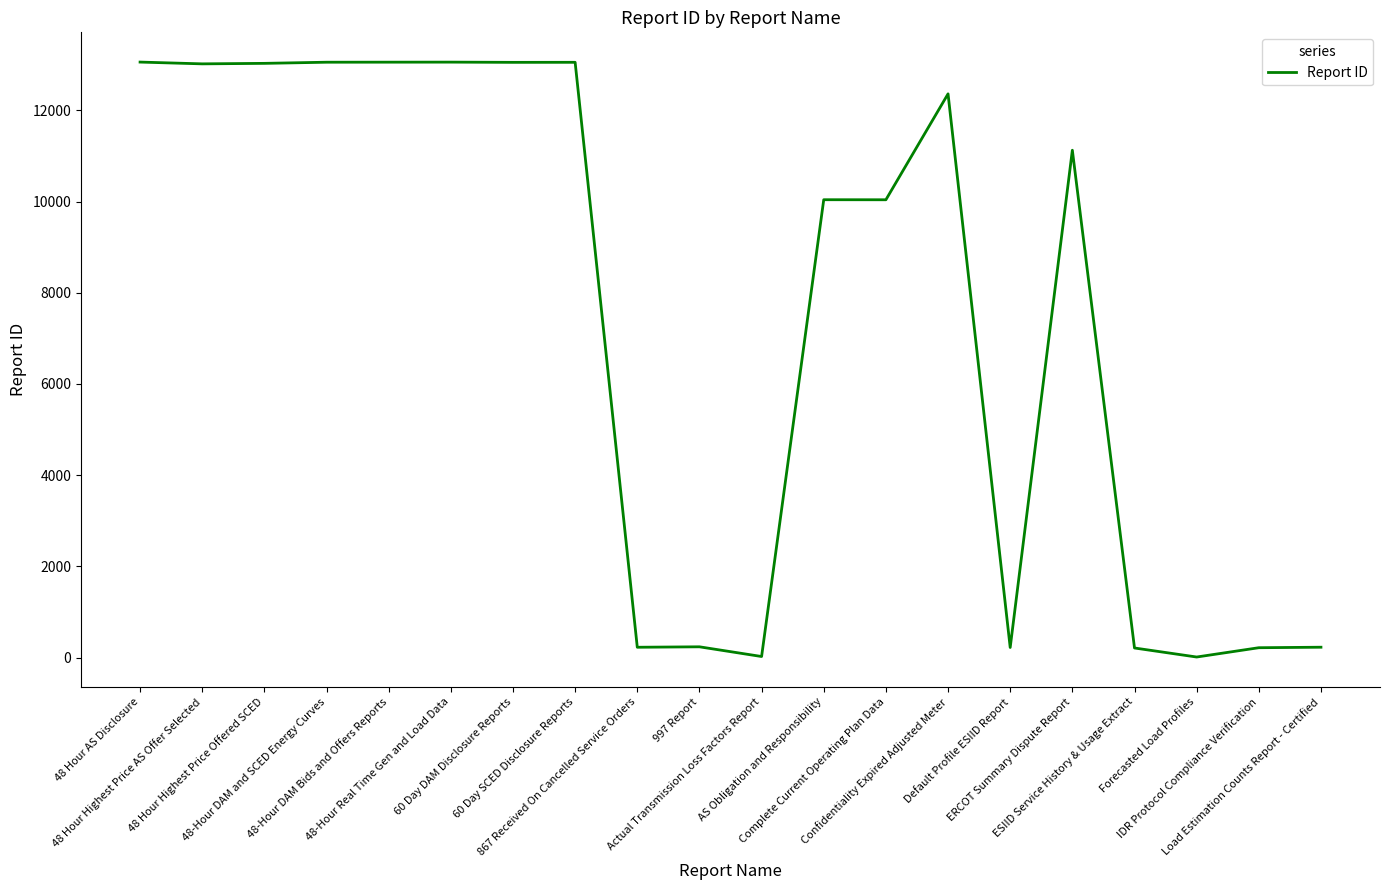

What is the greatest value displayed?

13057